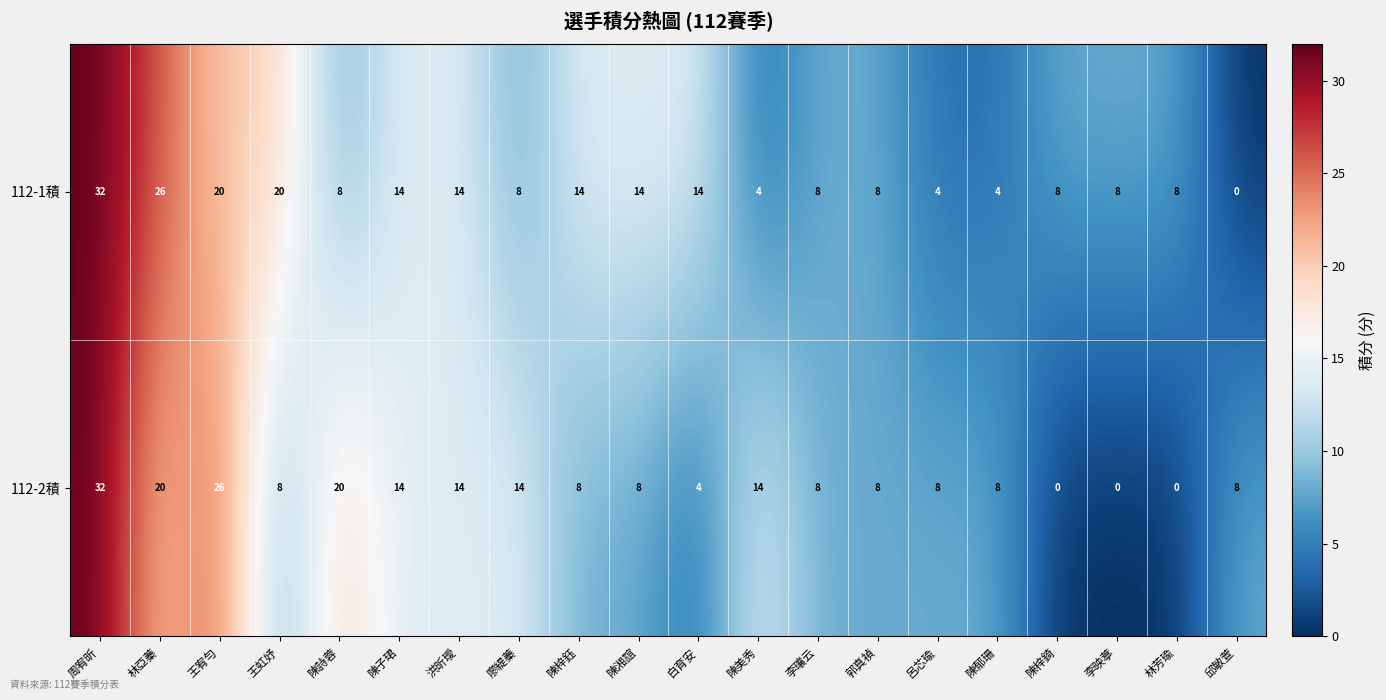

At which label does 112-2積 first exceed 8?

周宥昕